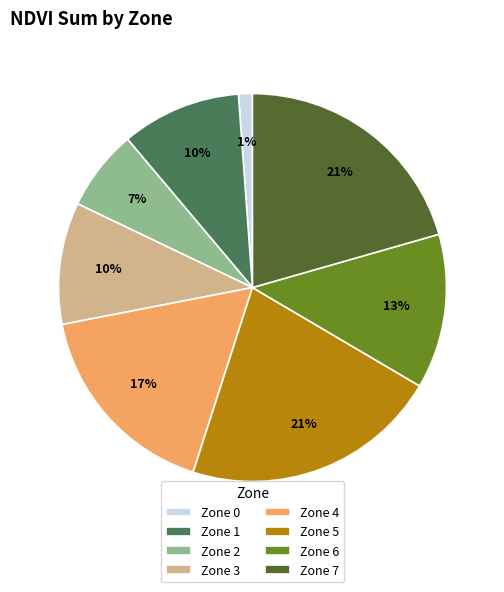

How many segments does this pie chart have?

8